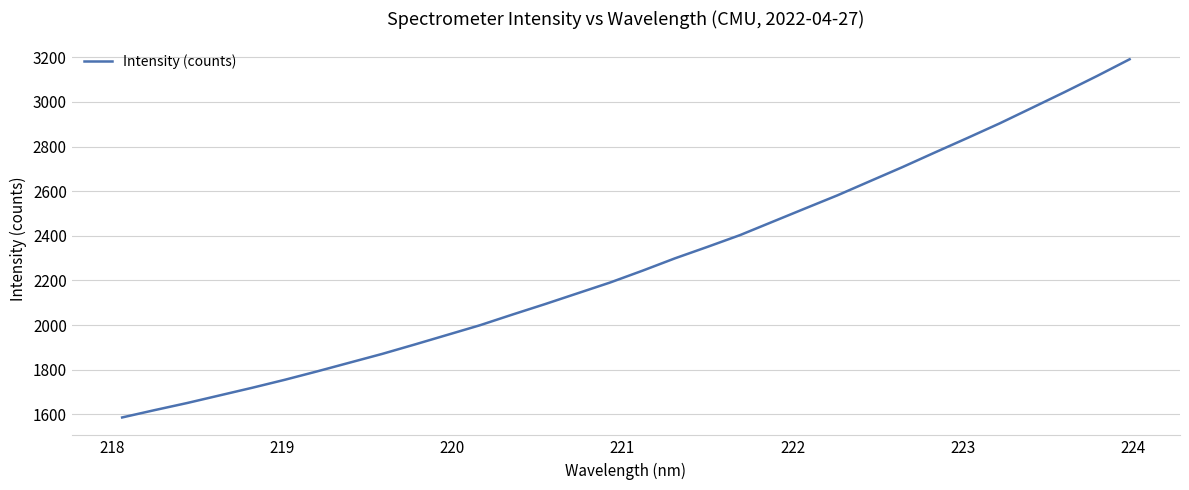

What is the maximum value shown in the chart?

3191.0